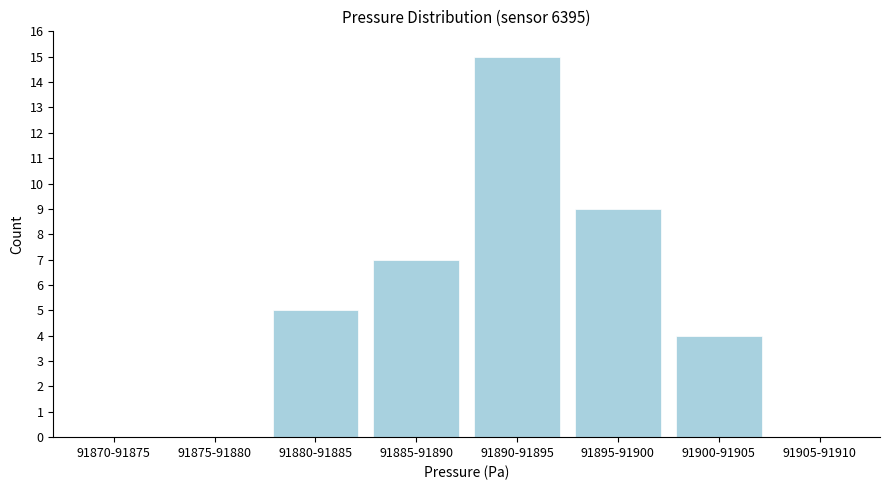

Reading left to right, what are all the values shown in this chart?

91870-91875=0	91875-91880=0	91880-91885=5	91885-91890=7	91890-91895=15	91895-91900=9	91900-91905=4	91905-91910=0